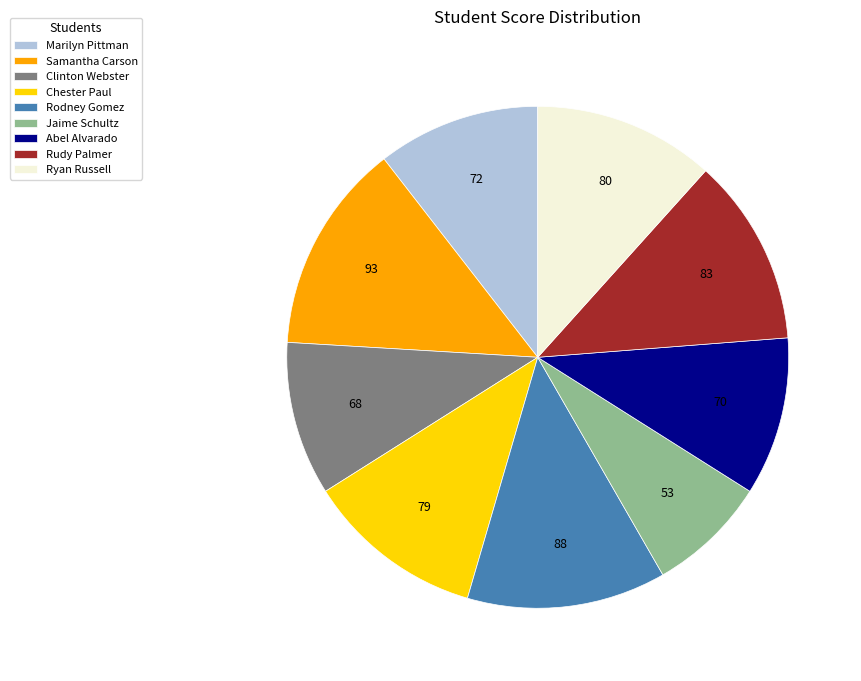

Is there a majority slice in this chart?

No